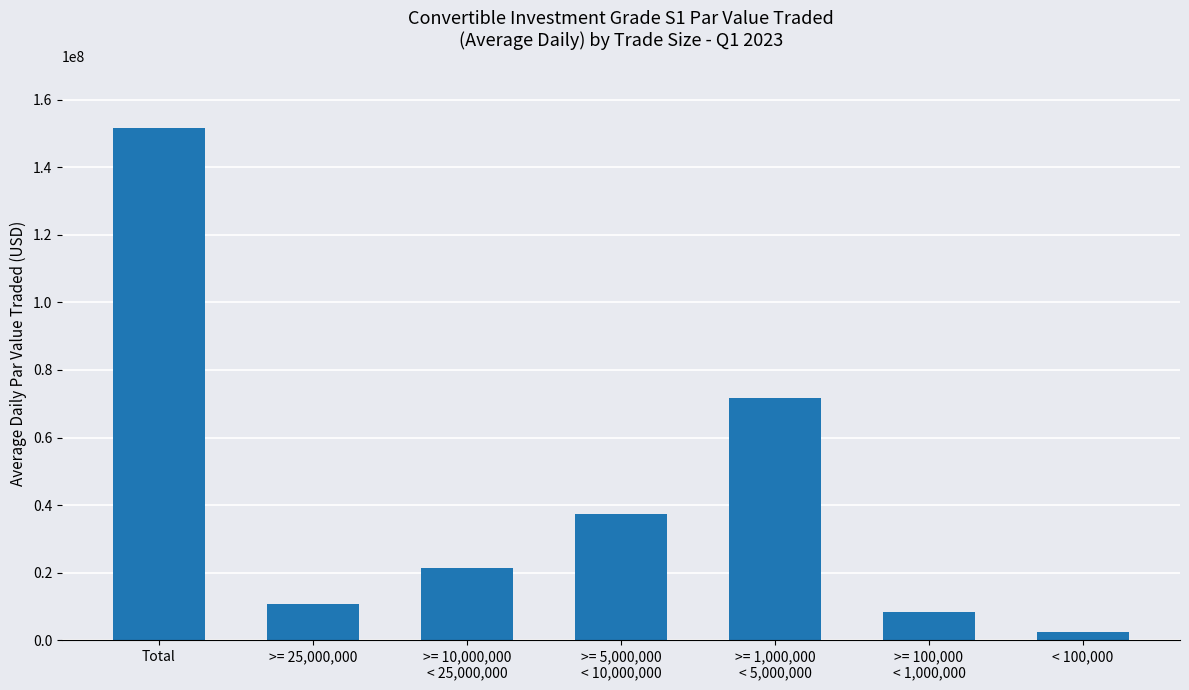

Approximately how many times larger is the value at >= 1,000,000
< 5,000,000 compared to Total?

0.5